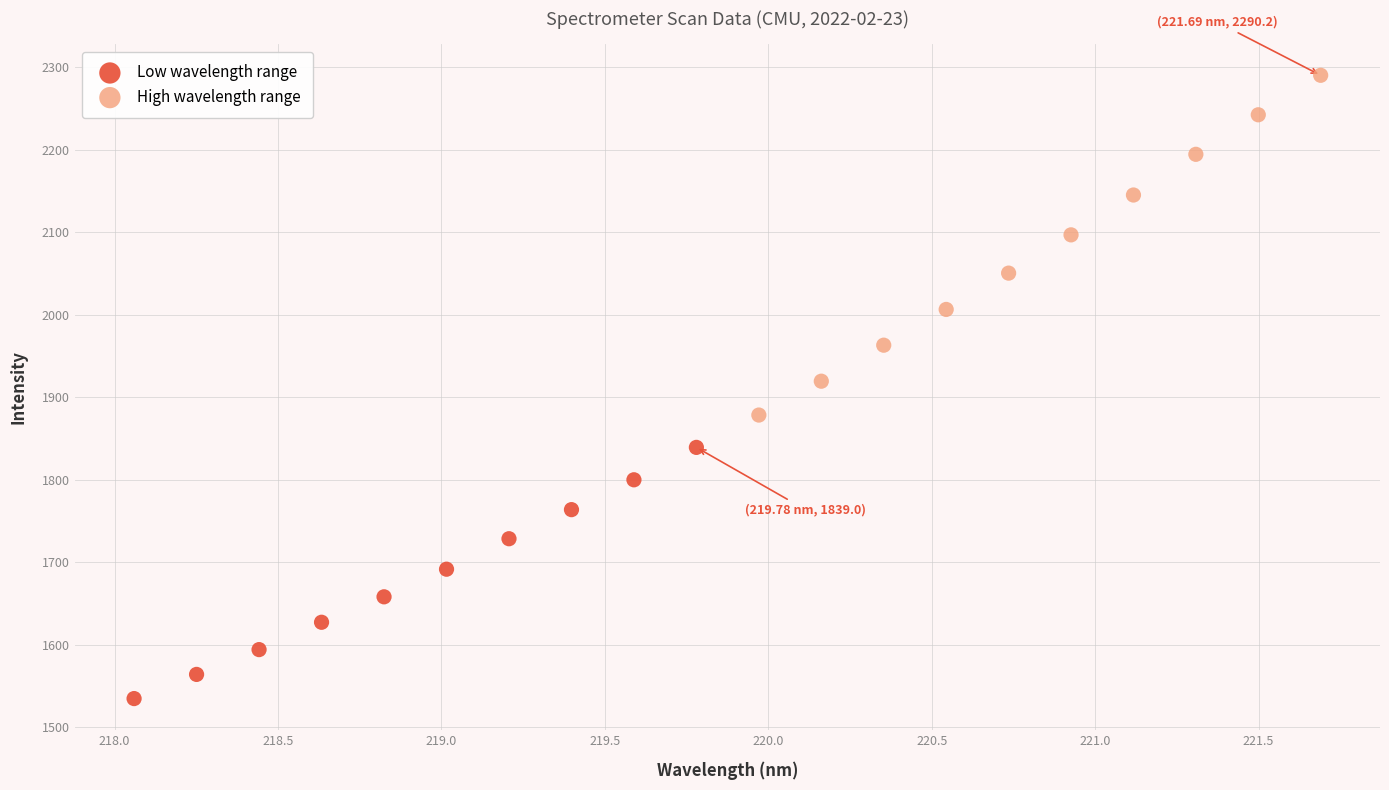

Which series reaches the minimum Y coordinate?

Low wavelength range